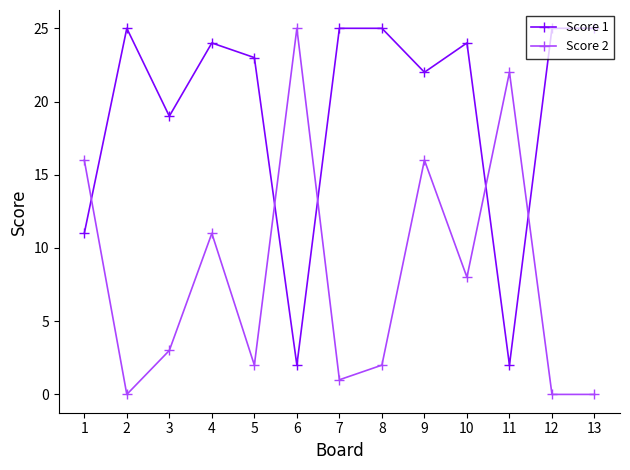

What is the difference between the maximum and minimum values in the Score 1 series?

23